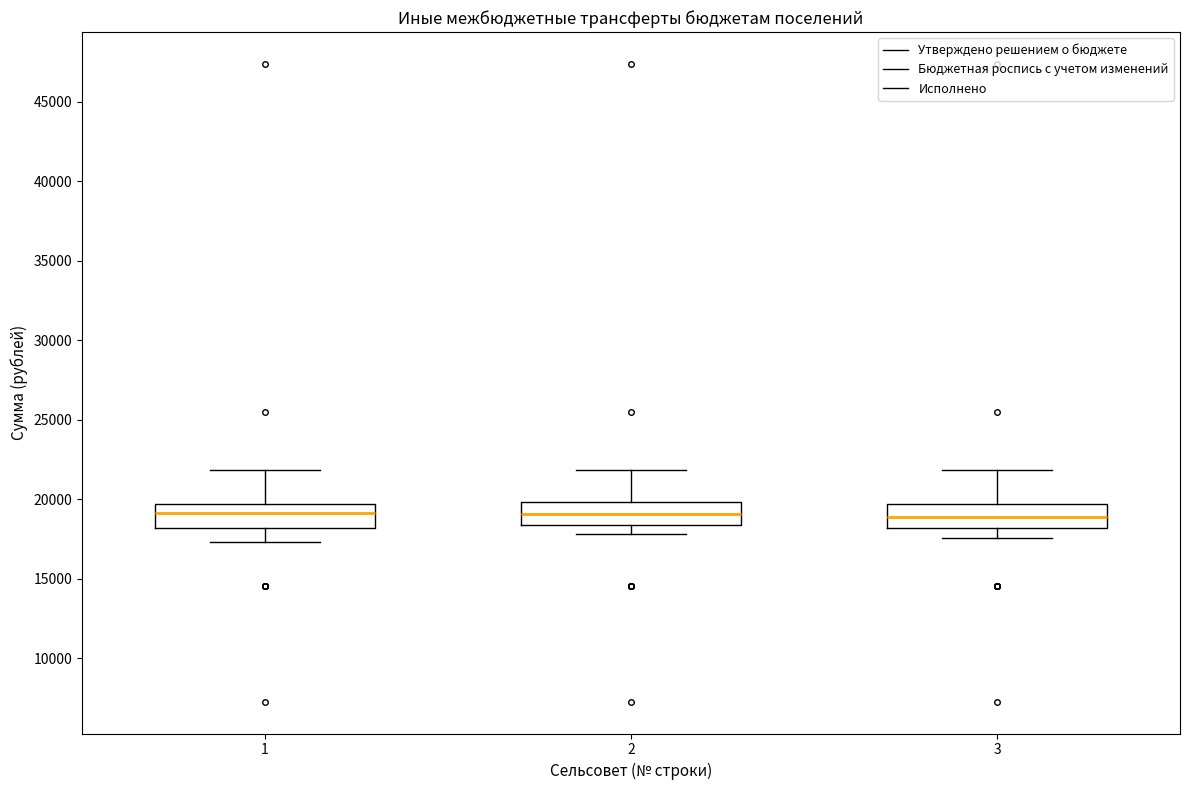

Where does the upper whisker of the box at x = 1 end on the y-axis? The values are not printed on the chart, so give them approximately, as read against the axis.

22000